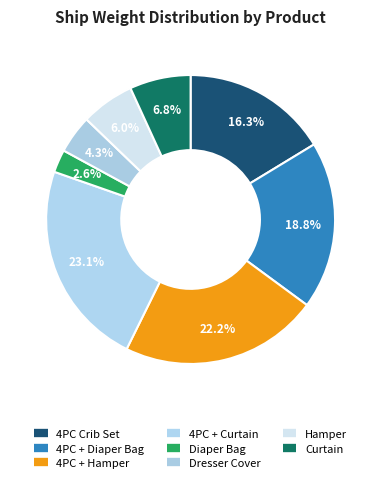

How many slices are in this pie chart?

8